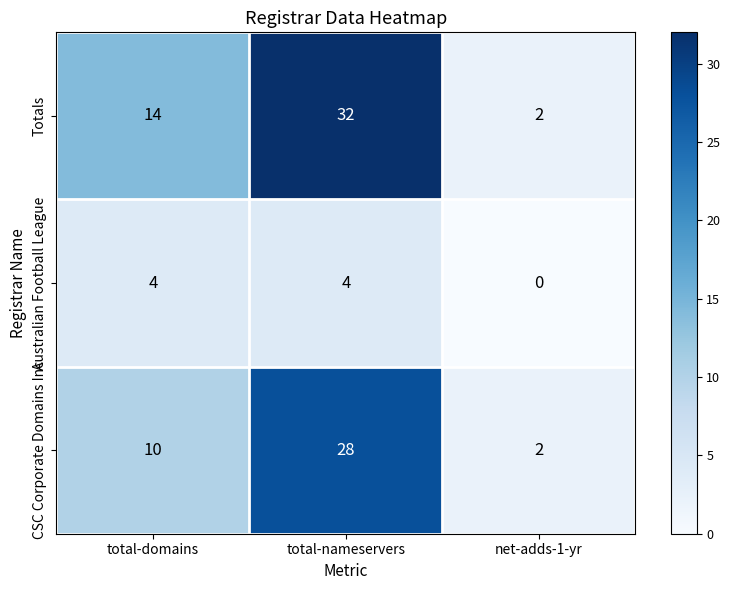

How many categories are shown in the chart?

3